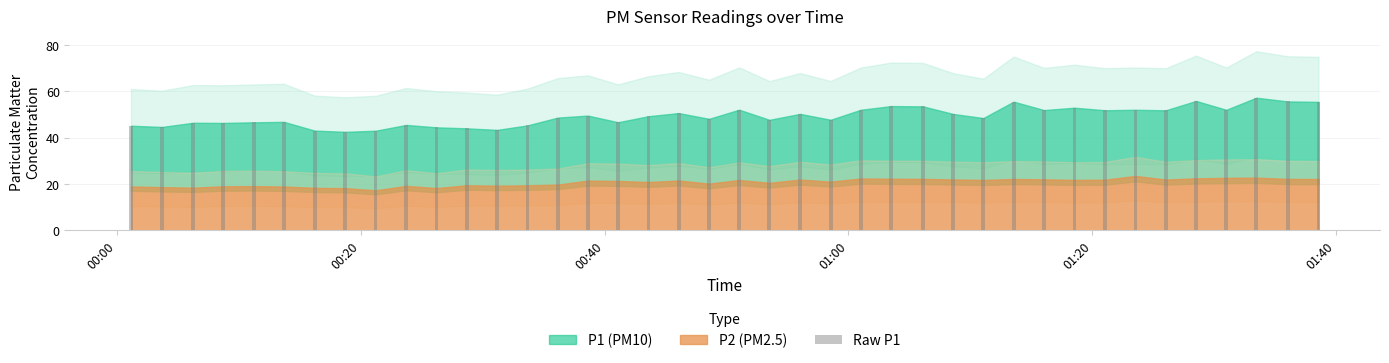

What is the value of the 26th bar from the left?

53.6